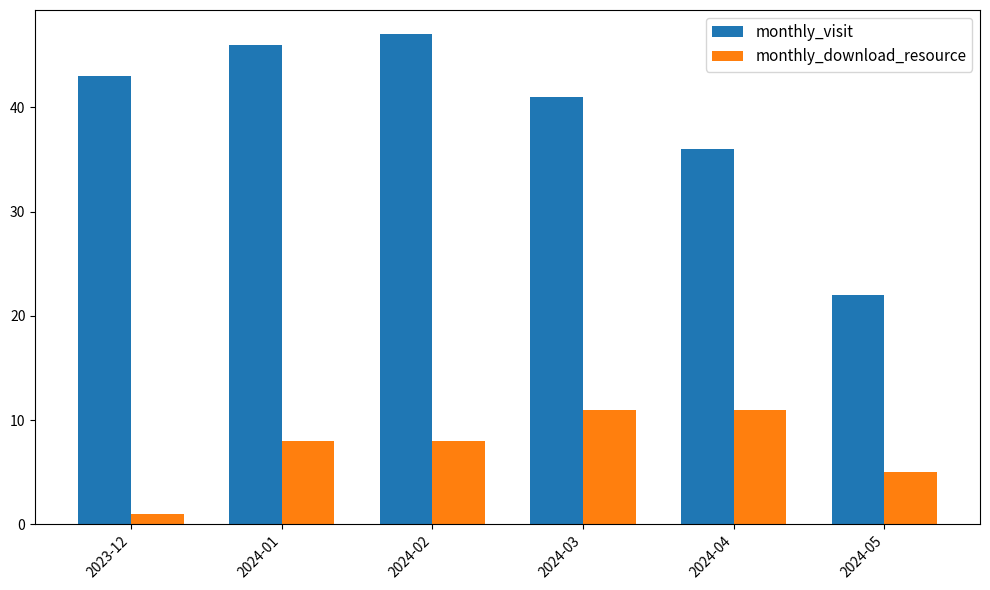

The monthly_visit series shows 36 at 2024-04. True or false?

True